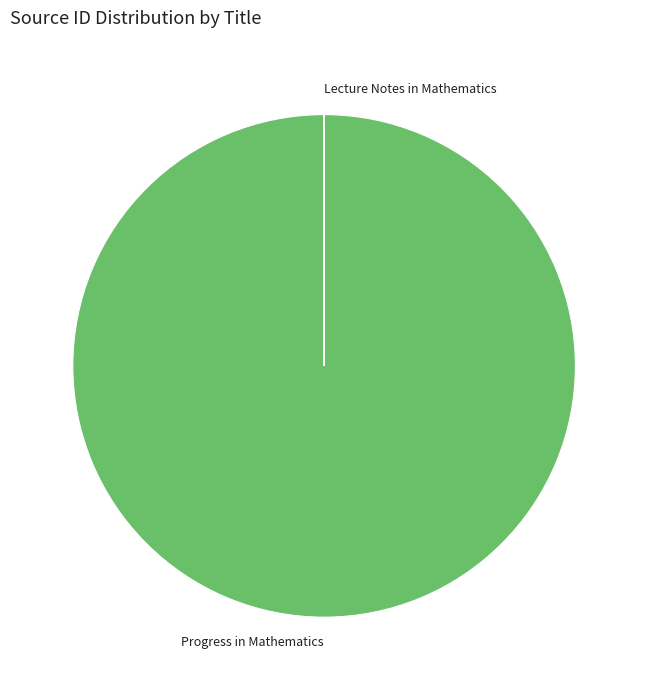

Which slice represents more than half of the pie?

Progress in Mathematics